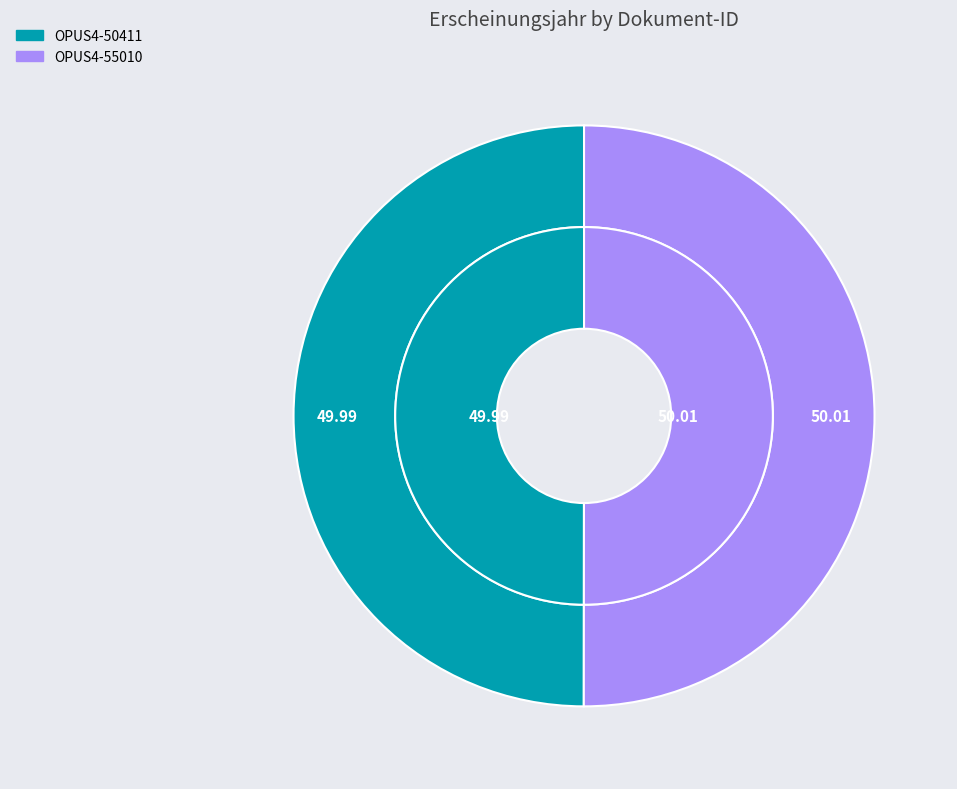

Which category accounts for the majority?

OPUS4-55010